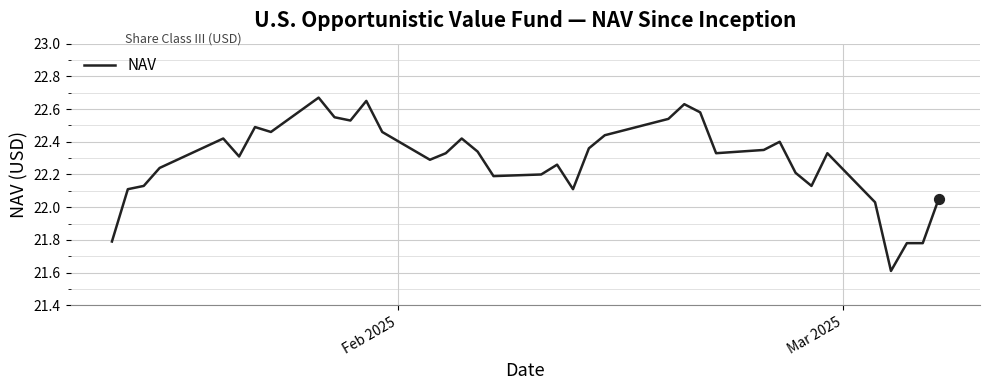

What is the minimum value shown in the chart?

21.6